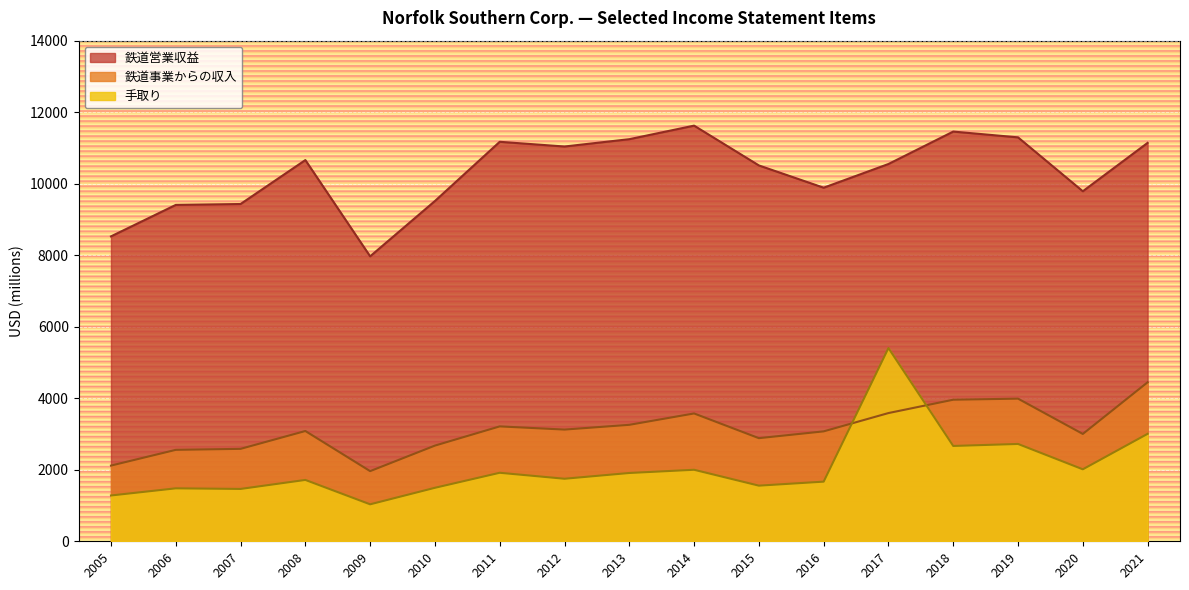

How many lines are shown in the chart?

3